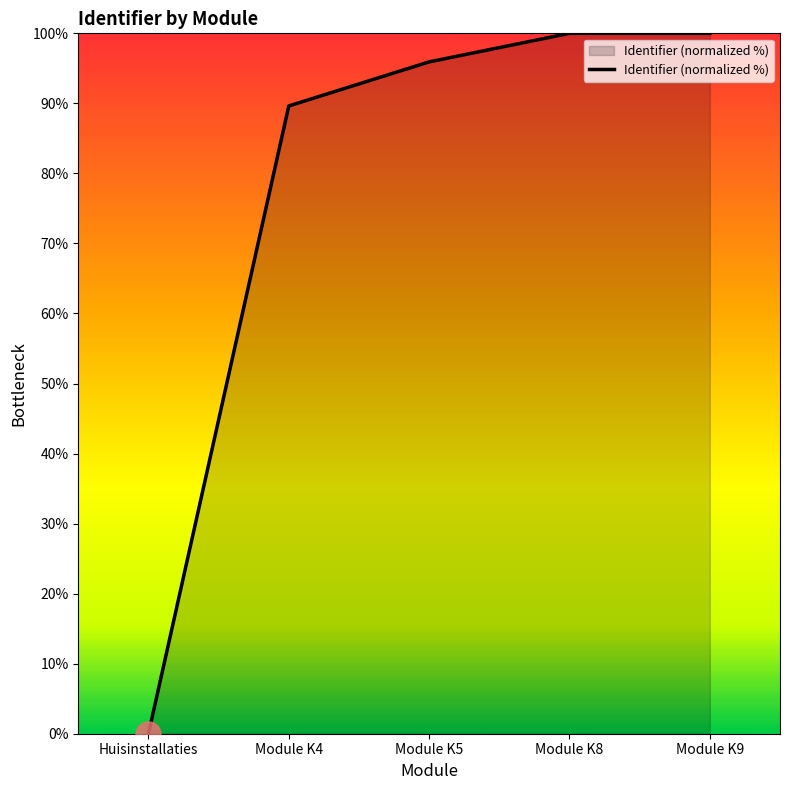

Reading right to left, transcribe all the data shown in this chart.

100.0	100.0	95.9	89.6	0.0